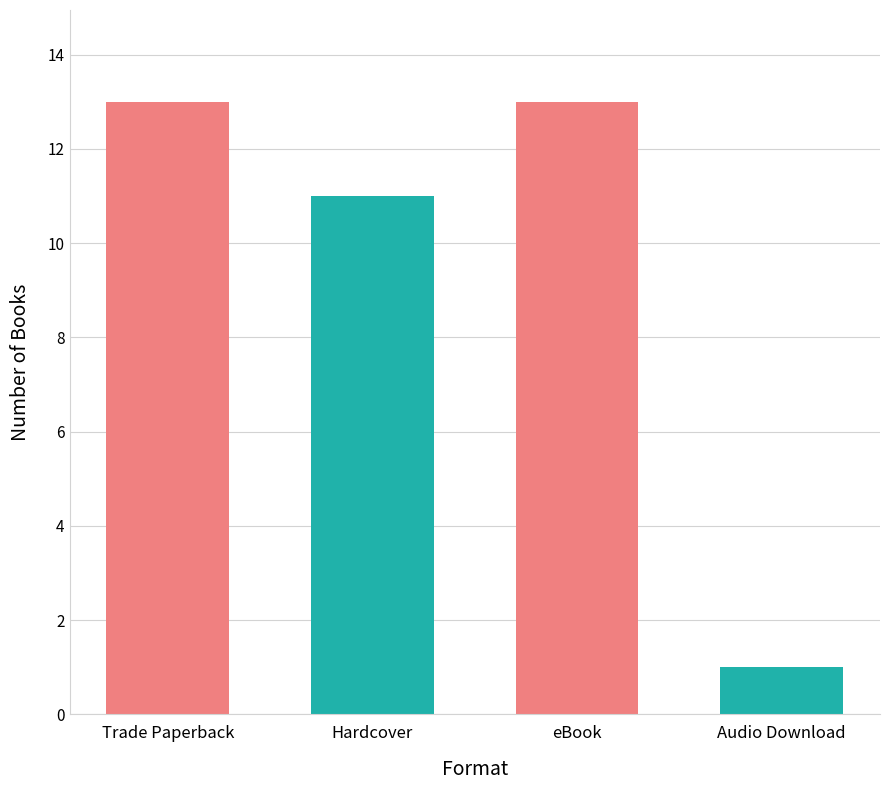

What is the label of the 1st bar from the right?

Audio Download